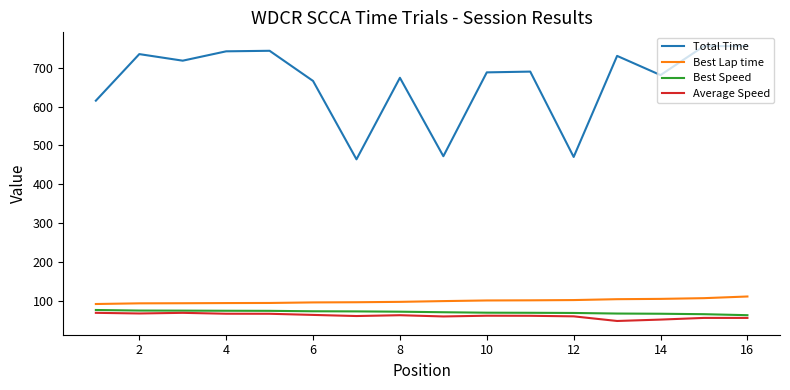

True or false: Total Time and Average Speed cross at least once.

False